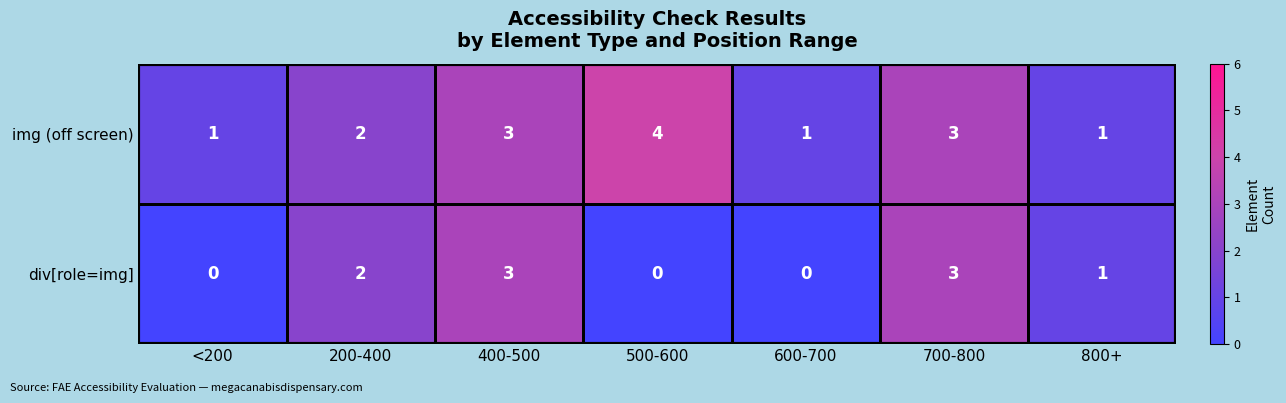

How many categories are shown in the chart?

7